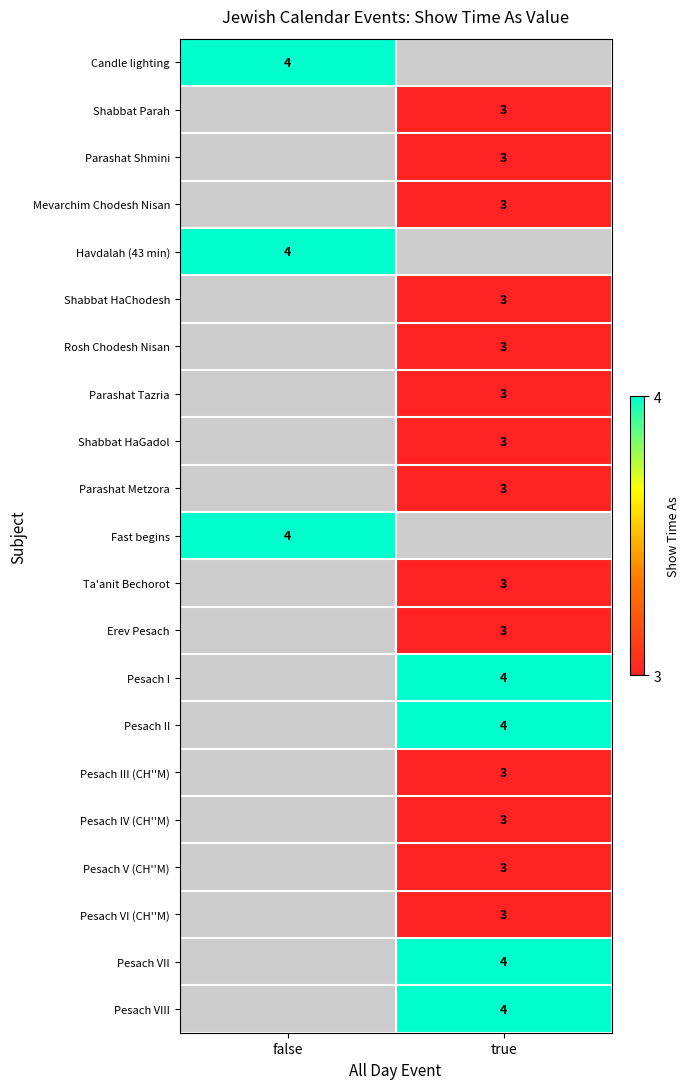

True or false: Candle lighting has a value of 1 at false.

False